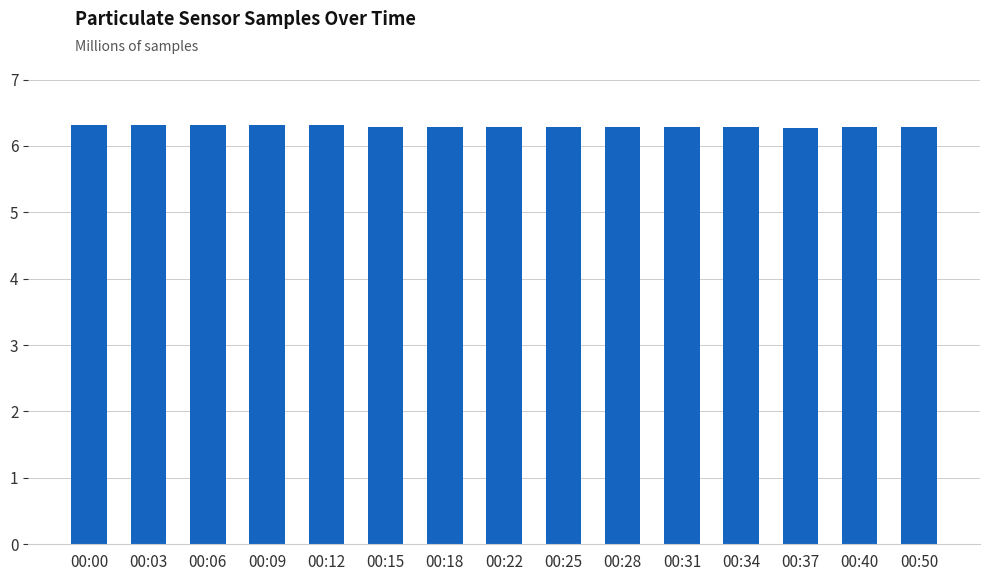

How many bars are there in total?

15